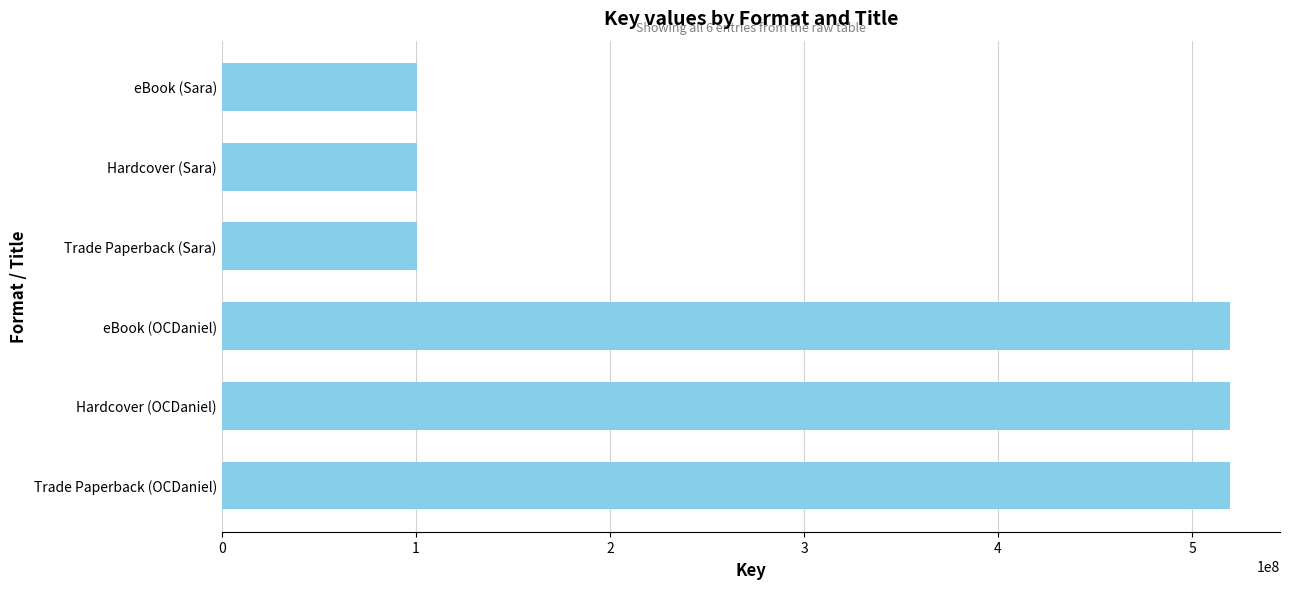

True or false: the data shows 519305332 at Hardcover (OCDaniel).

True